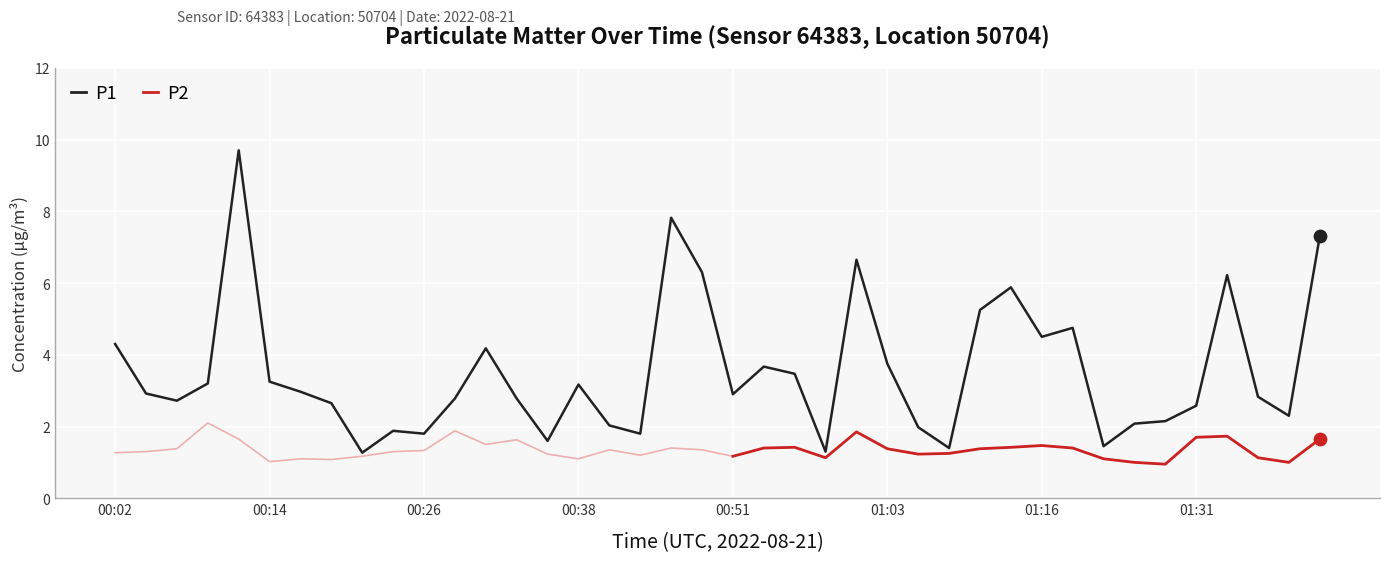

Which series has the largest Y range (max minus min)?

P1